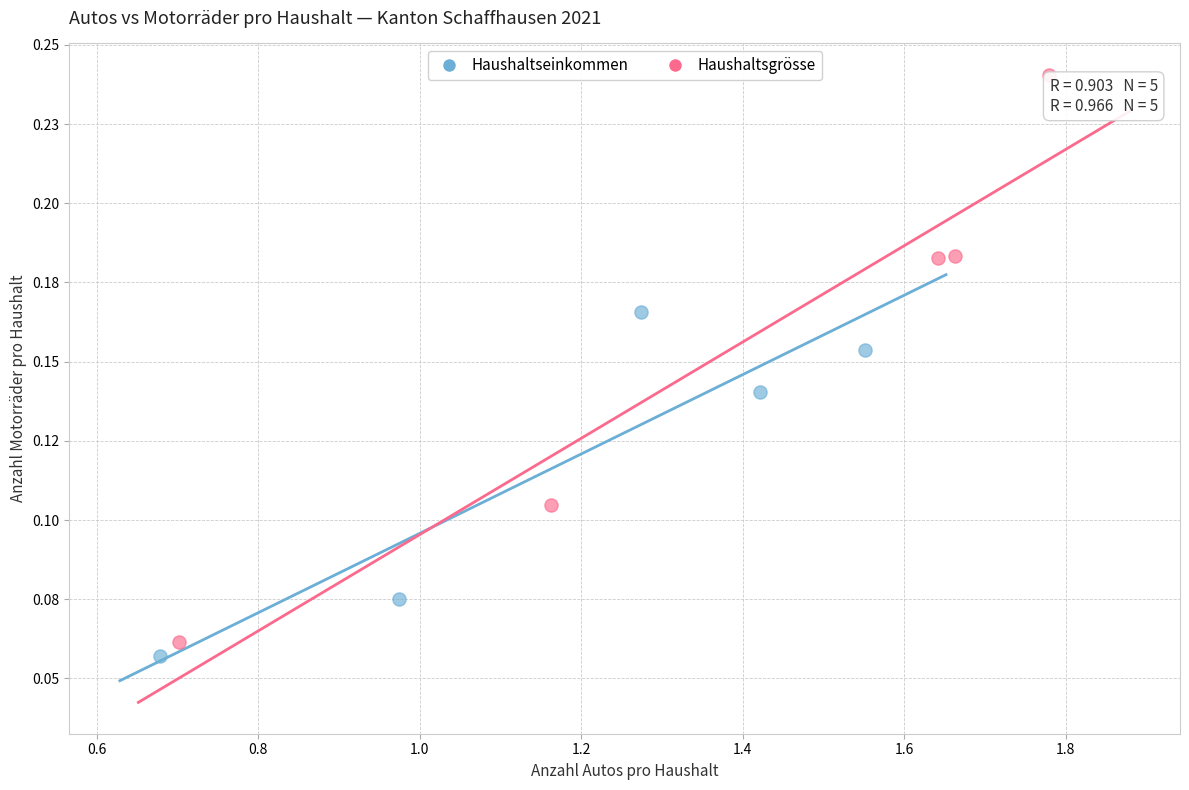

Which series has the widest spread of Y values?

Haushaltsgrösse